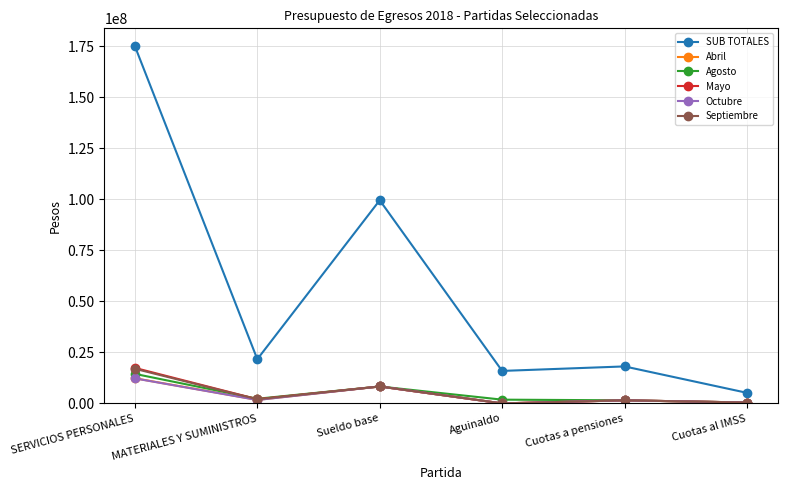

At which category is the sum across all series the highest?

SERVICIOS PERSONALES